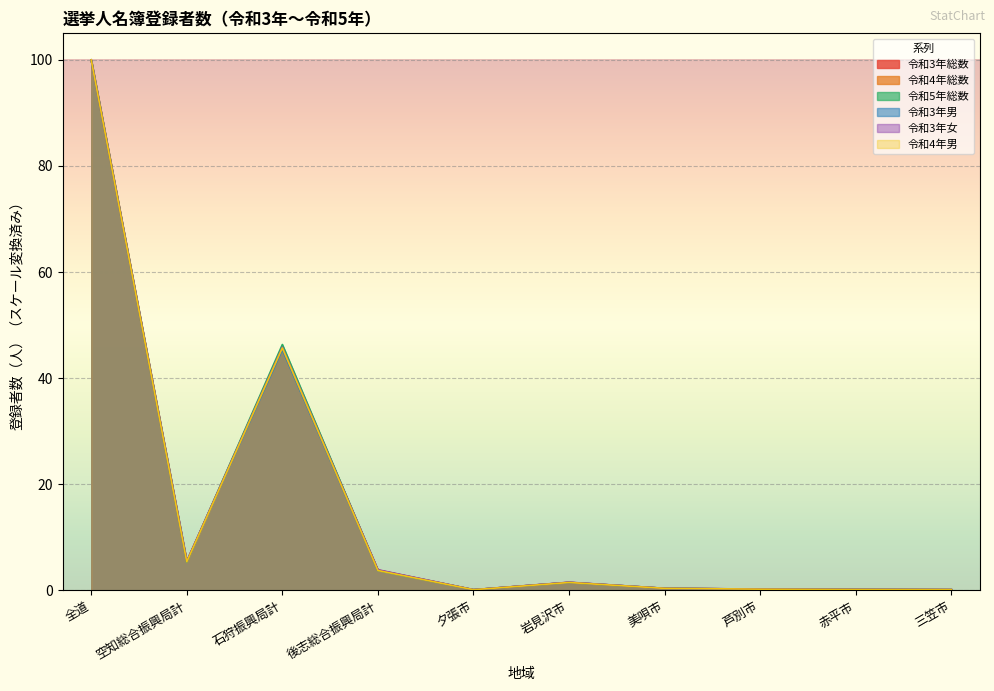

True or false: 令和4年男 has more than 1 interior local peaks.

True